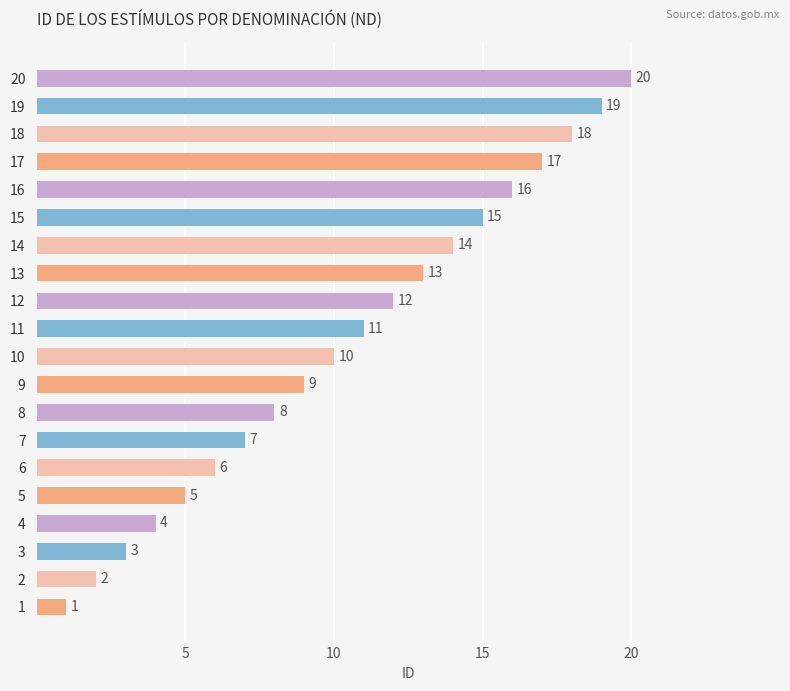

What is the change in value from 14 to 17?

+3